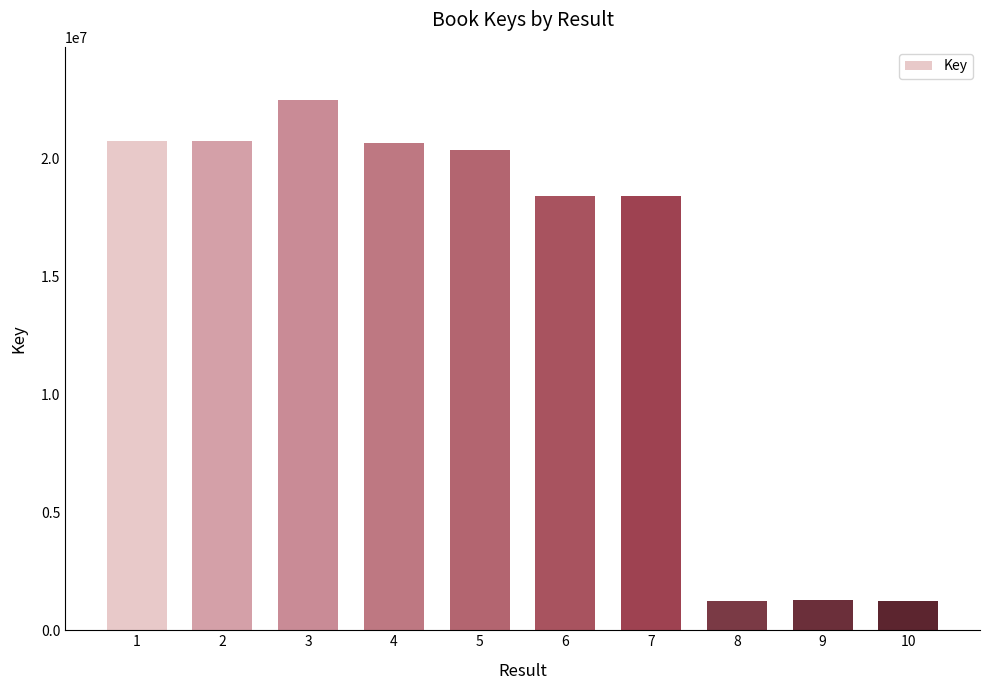

How many bars are there in total?

10